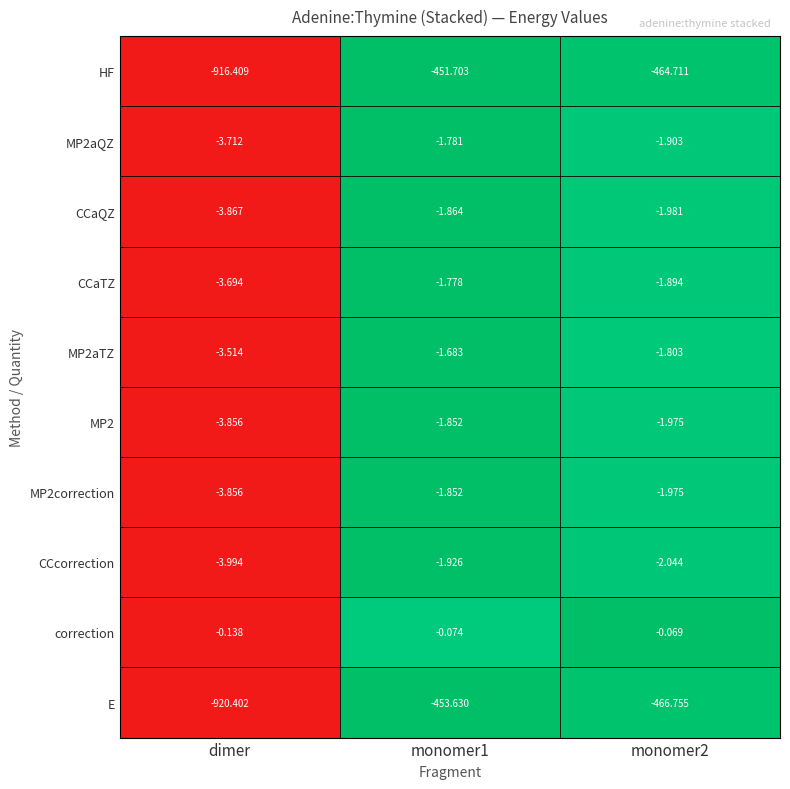

Is the value of CCcorrection at monomer1 greater than the value of CCaTZ at monomer1?

No